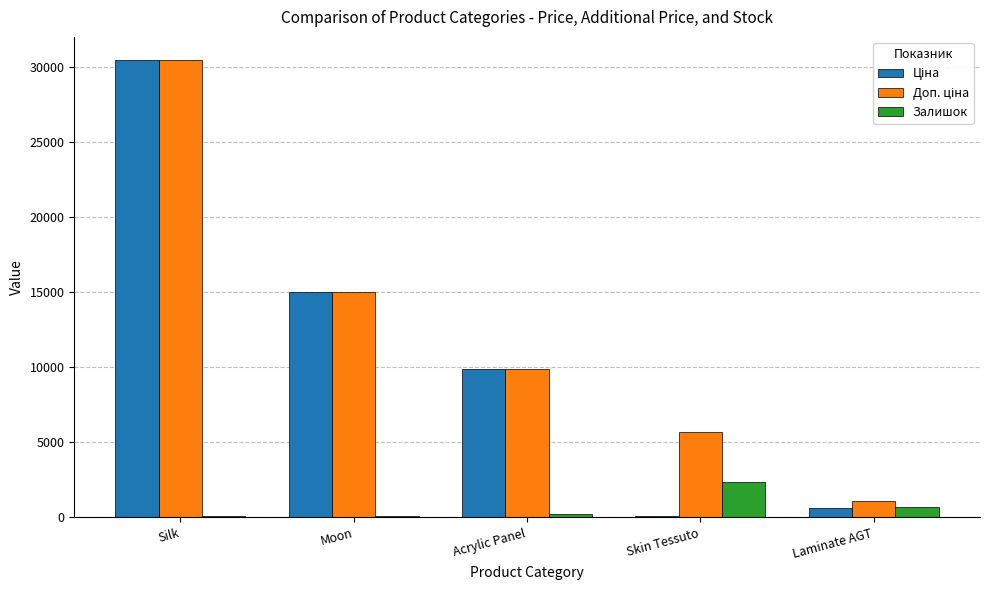

Which label corresponds to the largest value in the chart?

Silk